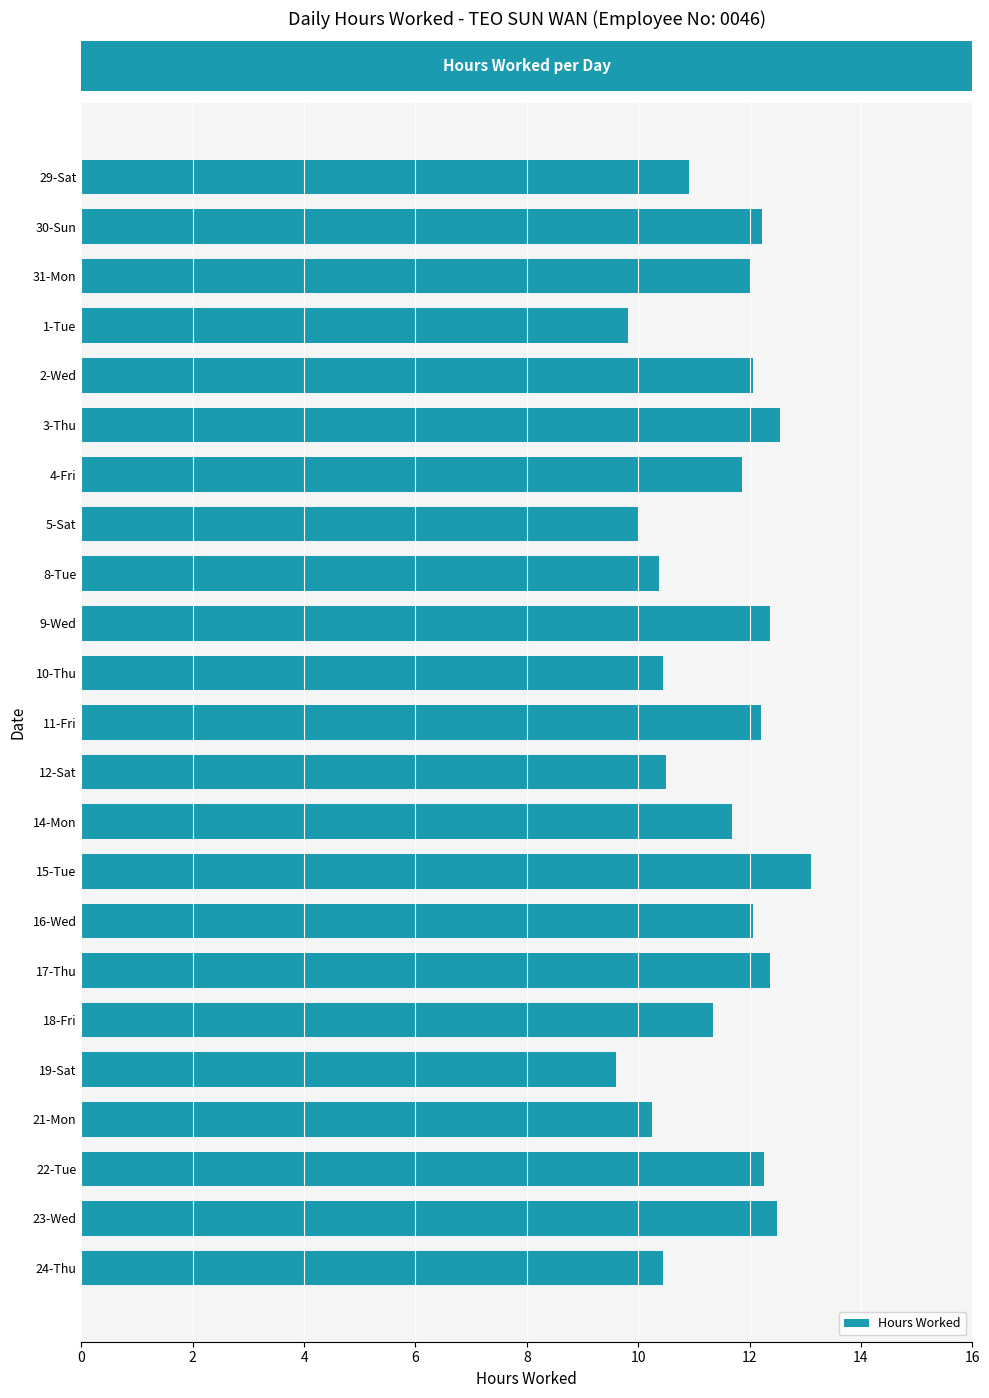

What is the change in value from 2-Wed to 8-Tue?

-1.7